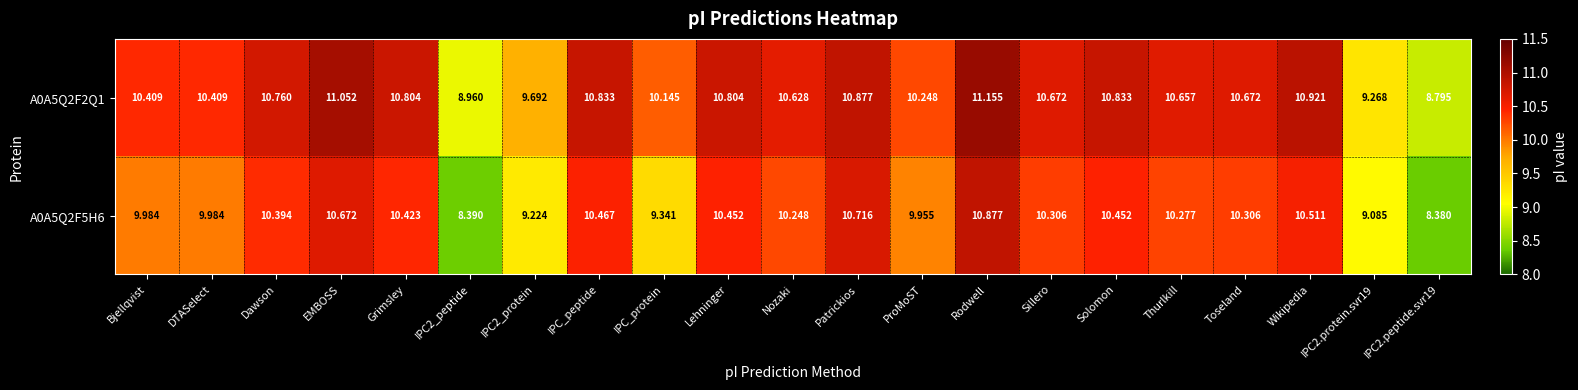

Which category has the highest value in the A0A5Q2F2Q1 series?

Rodwell